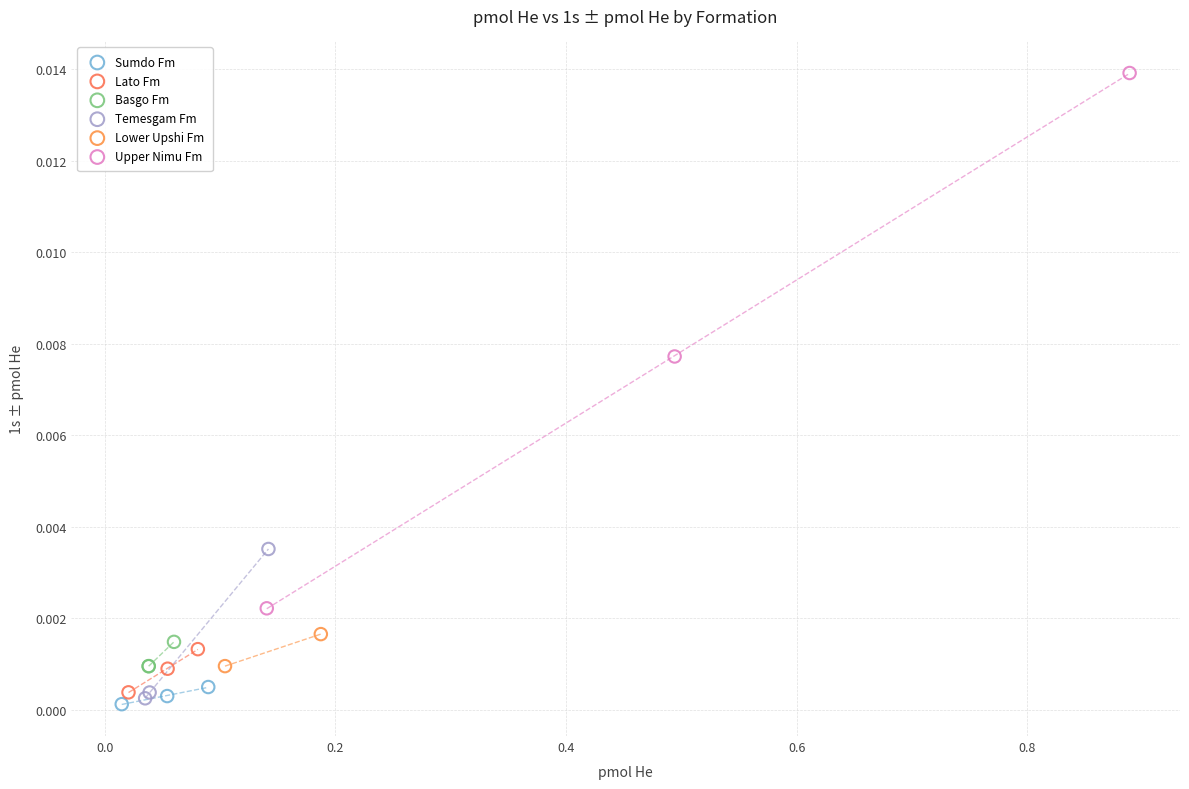

Which series reaches the minimum Y coordinate?

Sumdo Fm